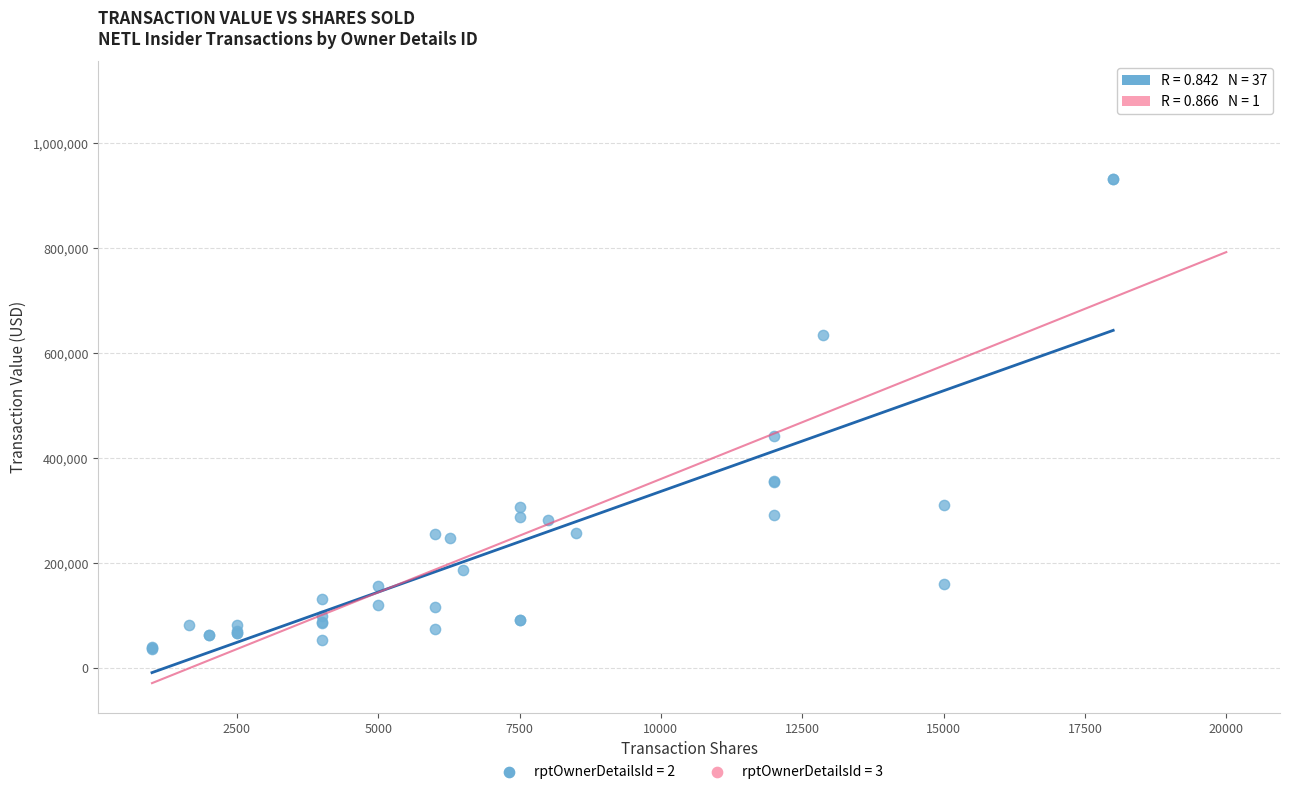

What are all the series names shown in the legend?

rptOwnerDetailsId = 2, rptOwnerDetailsId = 3